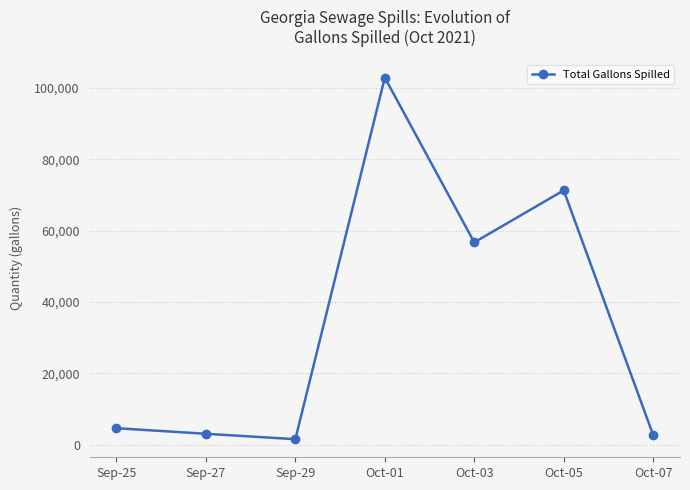

What is the difference between the second highest and minimum values?

69733